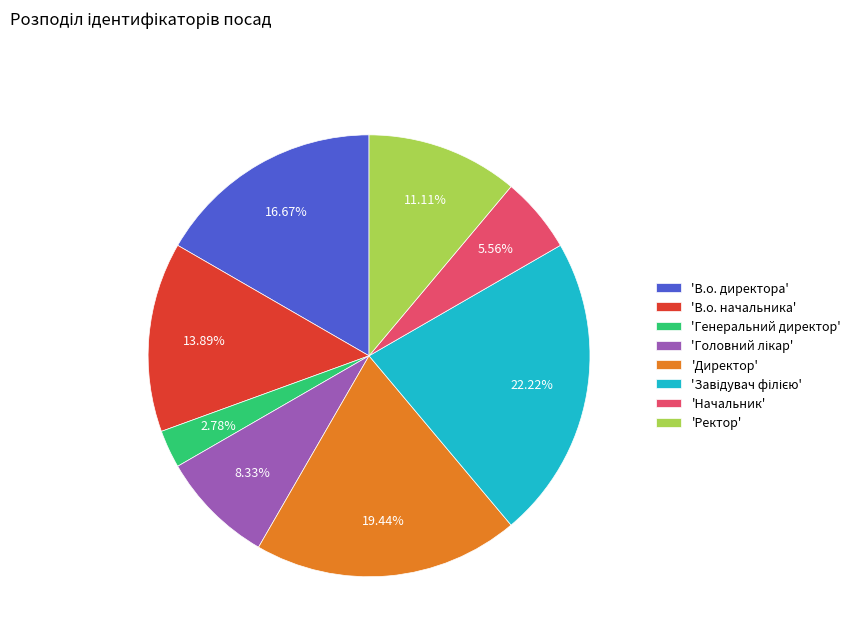

Which category has the smallest portion of the pie?

'Генеральний директор'